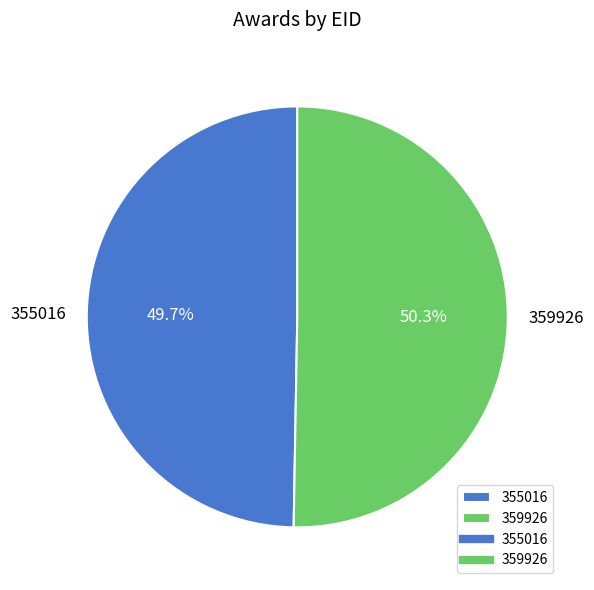

Combined, do 359926 and 355016 account for over 50%?

Yes